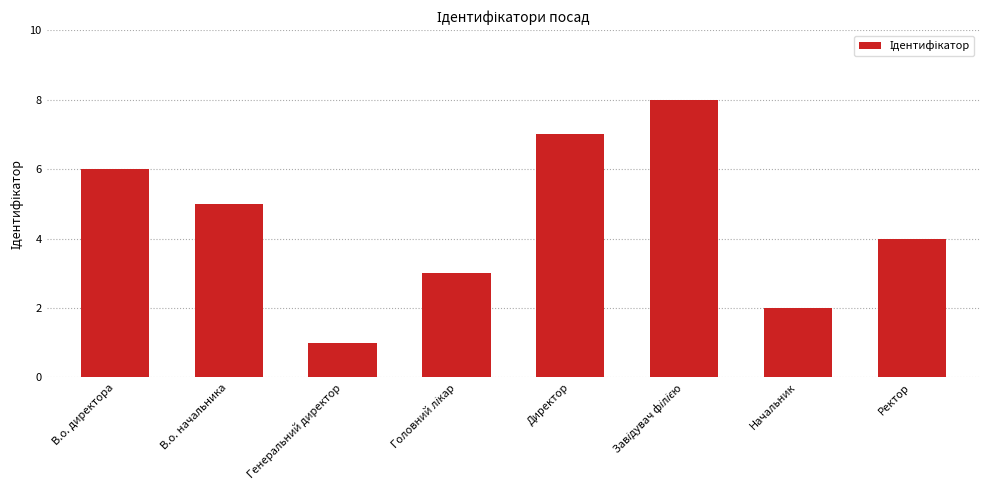

True or false: the data shows 2 at Начальник.

True